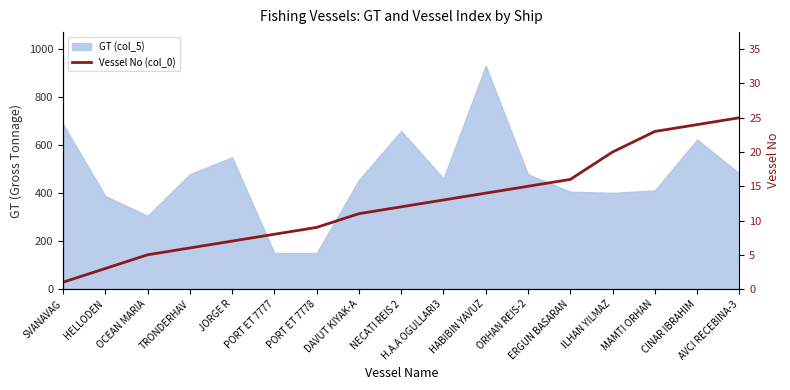

List the labels in order of value, smallest first.

SVANAVAG, HELLODEN, OCEAN MARIA, TRONDERHAV, JORGE R, PORT ET 7777, PORT ET 7778, DAVUT KIYAK-A, NECATI REIS 2, H.A.A OGULLARI3, HABIBIN YAVUZ, ORHAN REIS-2, ERGUN BASARAN, ILHAN YILMAZ, MAMTI ORHAN, CINAR IBRAHIM, AVCI RECEBINA-3